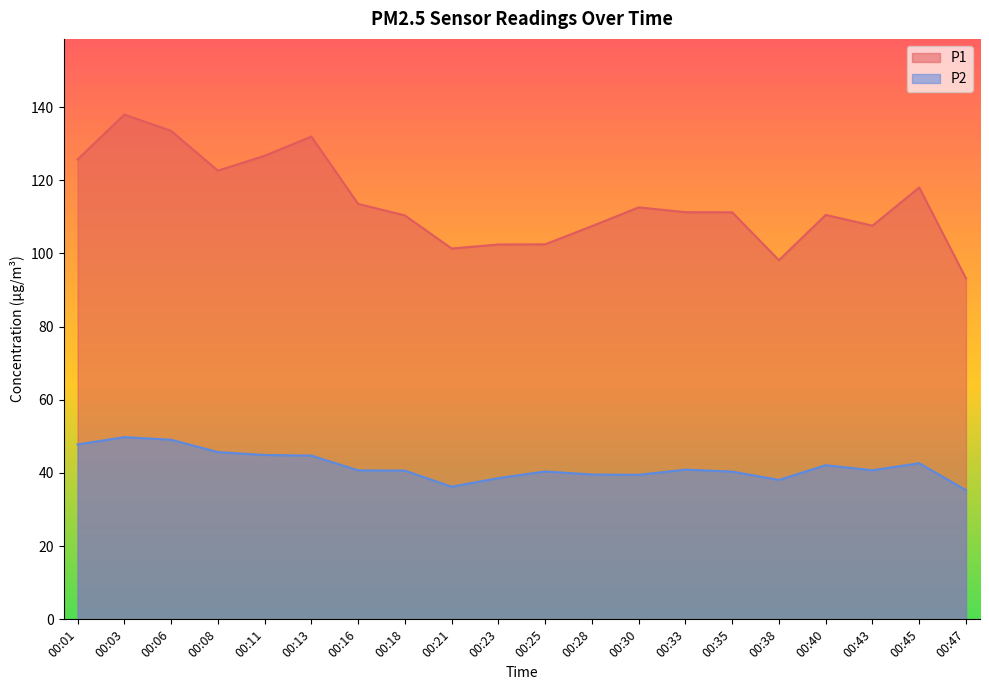

What is the difference between the maximum and minimum values in the P2 series?

14.5